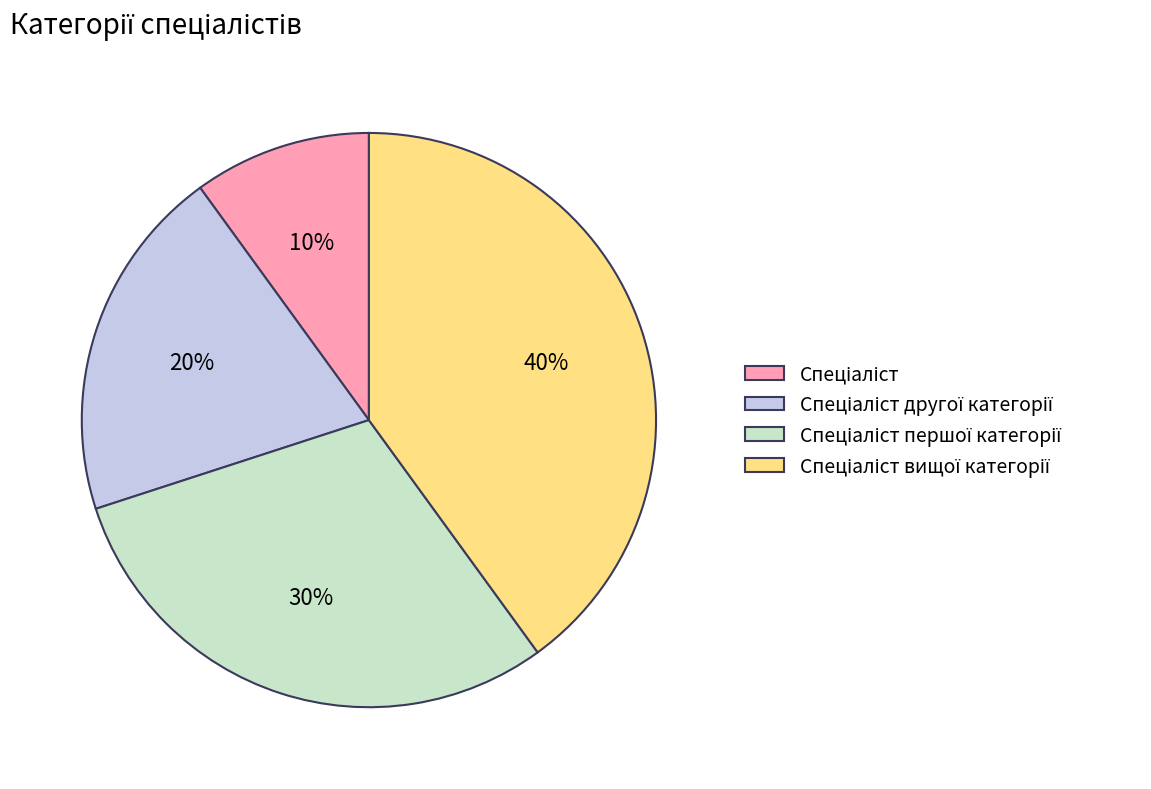

Does any single category account for the majority?

No